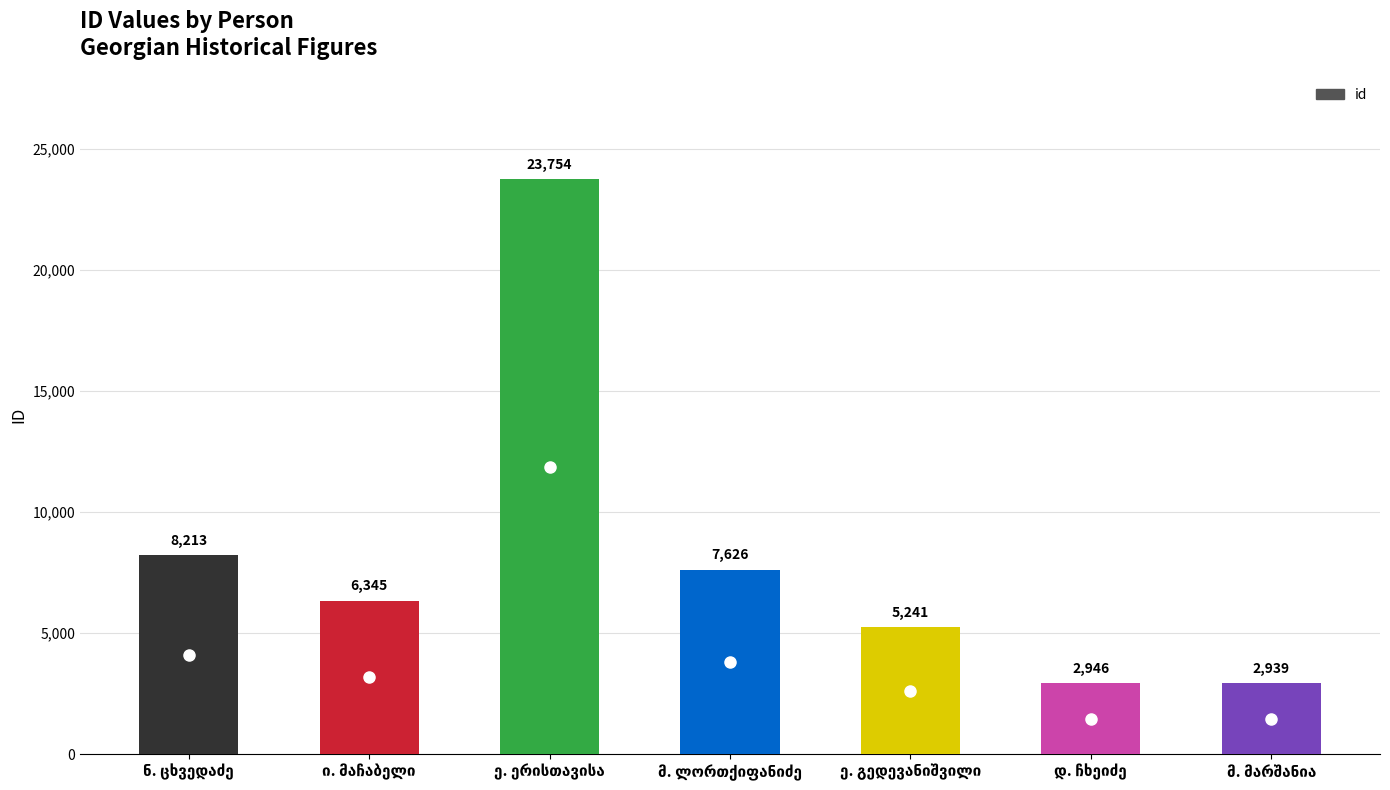

What is the greatest value displayed?

23754